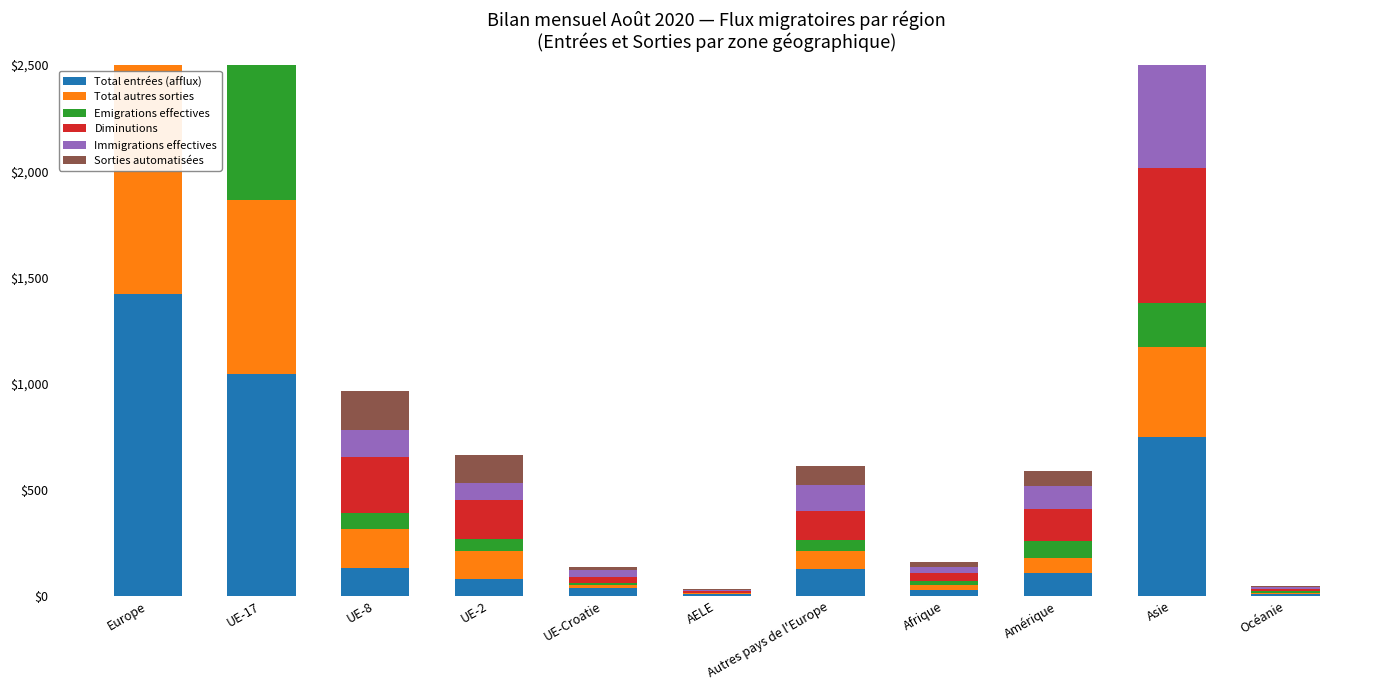

The Emigrations effectives series shows 1384 at Europe. True or false?

False